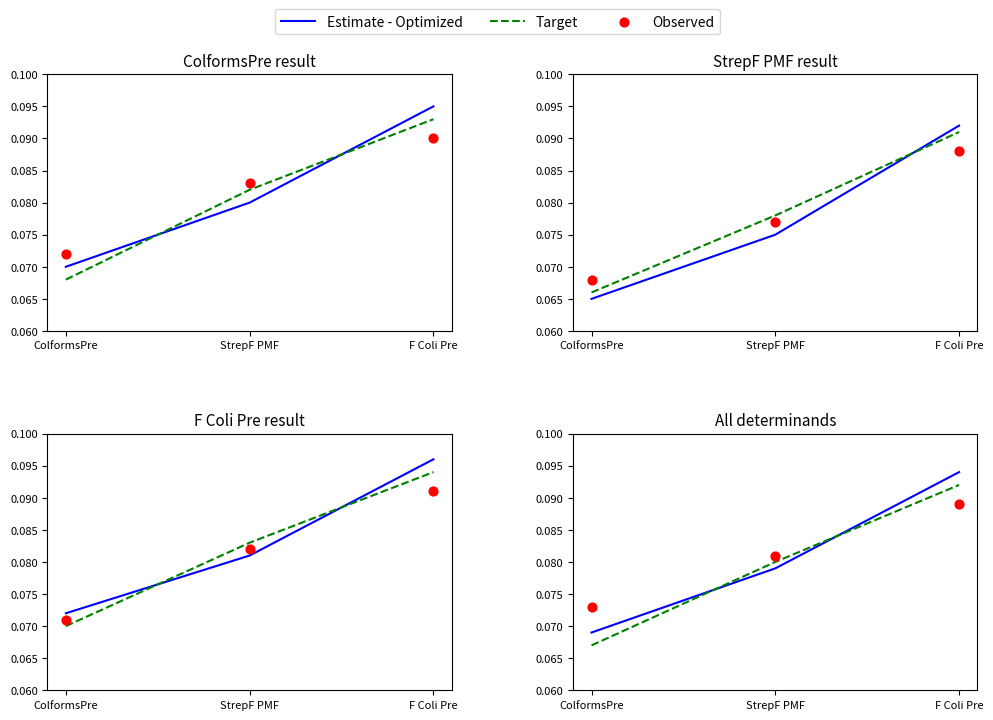

At how many categories does at least one series exceed 0?

3